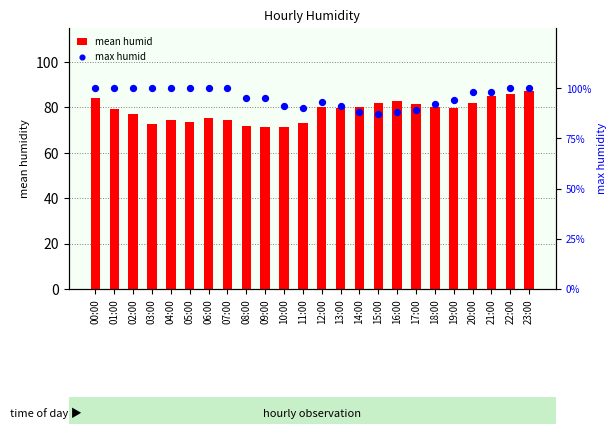

Which series has the largest total across all categories?

max humid